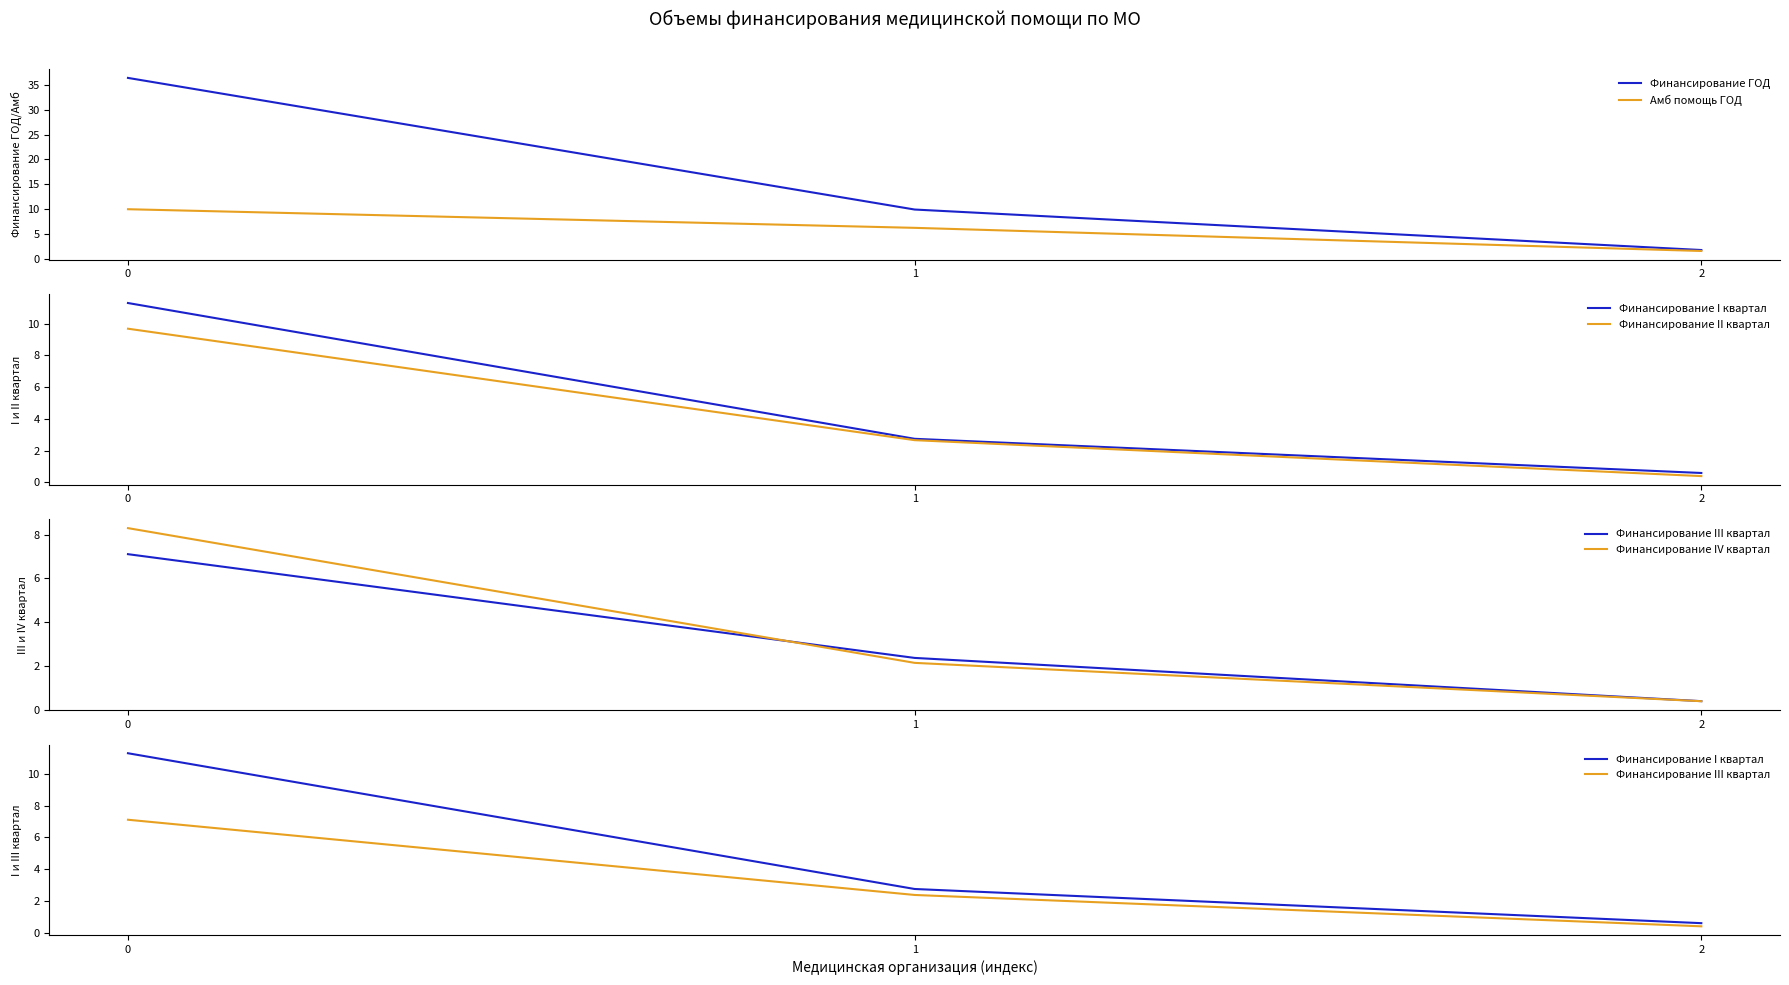

Reading left to right, extract all data points from this chart.

Финансирование ГОД: 36.4	9.9	1.8
Амб помощь ГОД: 10.0	6.2	1.6
Финансирование I квартал: 11.3	2.7	0.6
Финансирование II квартал: 9.7	2.7	0.4
Финансирование III квартал: 7.1	2.4	0.4
Финансирование IV квартал: 8.3	2.1	0.4